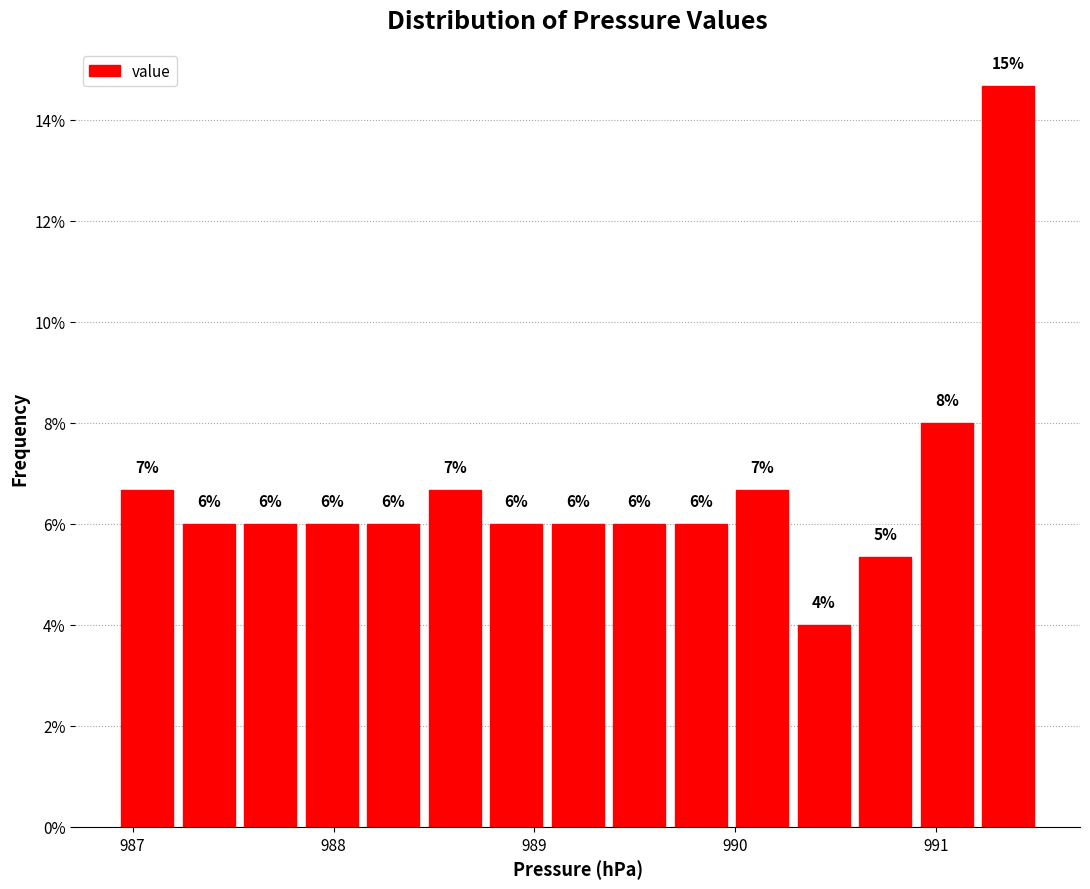

Around what value on the x-axis is the tallest bar? Give the approximate position of its centre, as read against the axis.

991.4